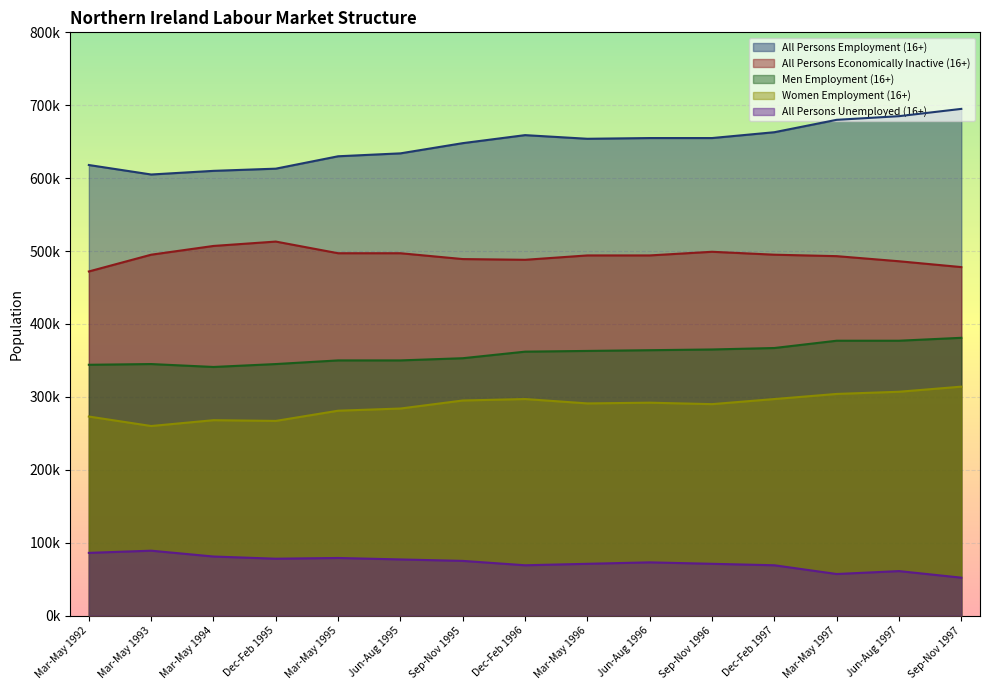

At which category does All Persons Employment (16+) reach its first local peak?

Dec-Feb 1996